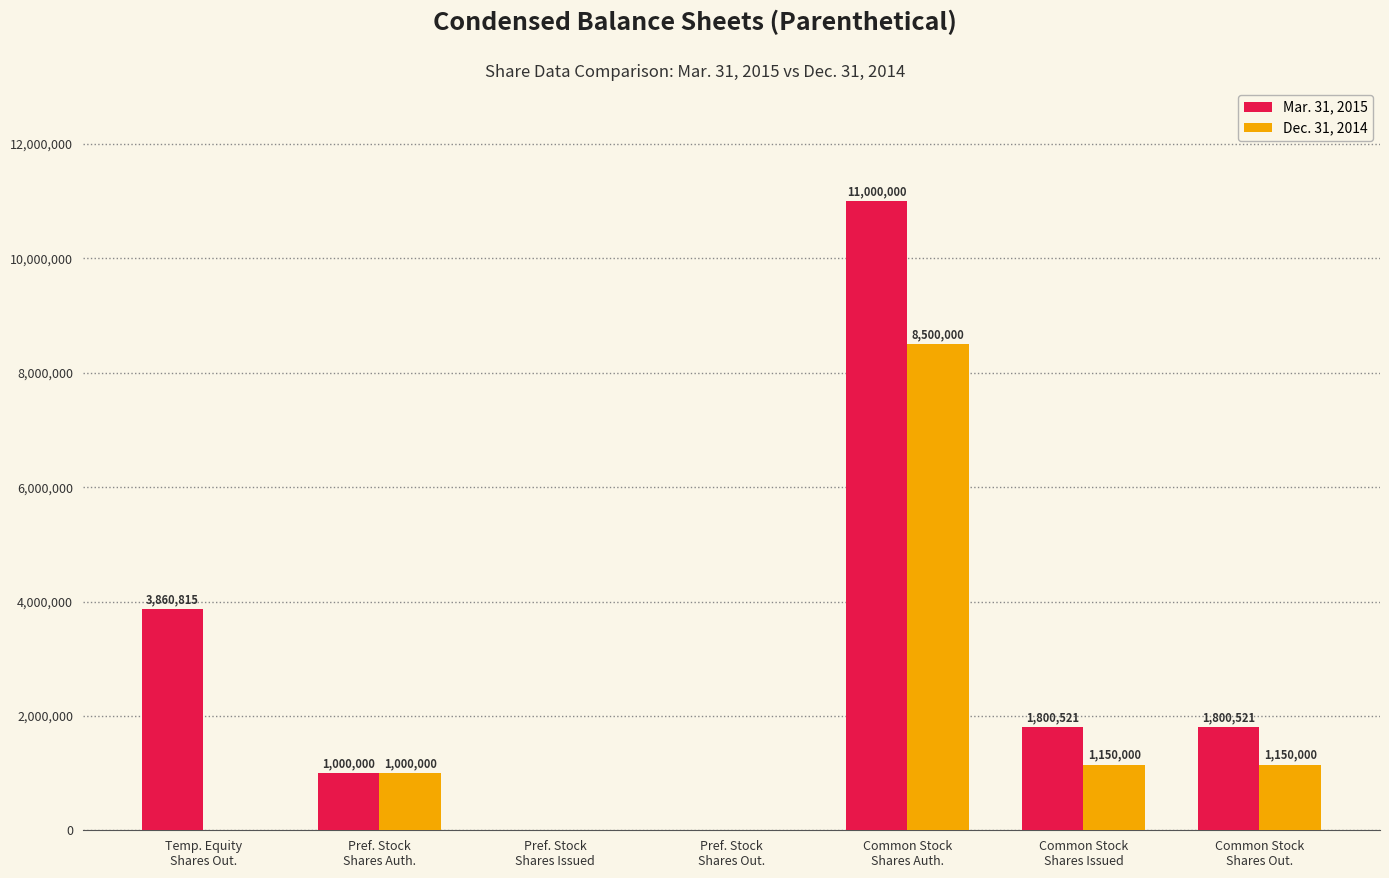

What are all the series names shown in the legend?

Mar. 31, 2015, Dec. 31, 2014